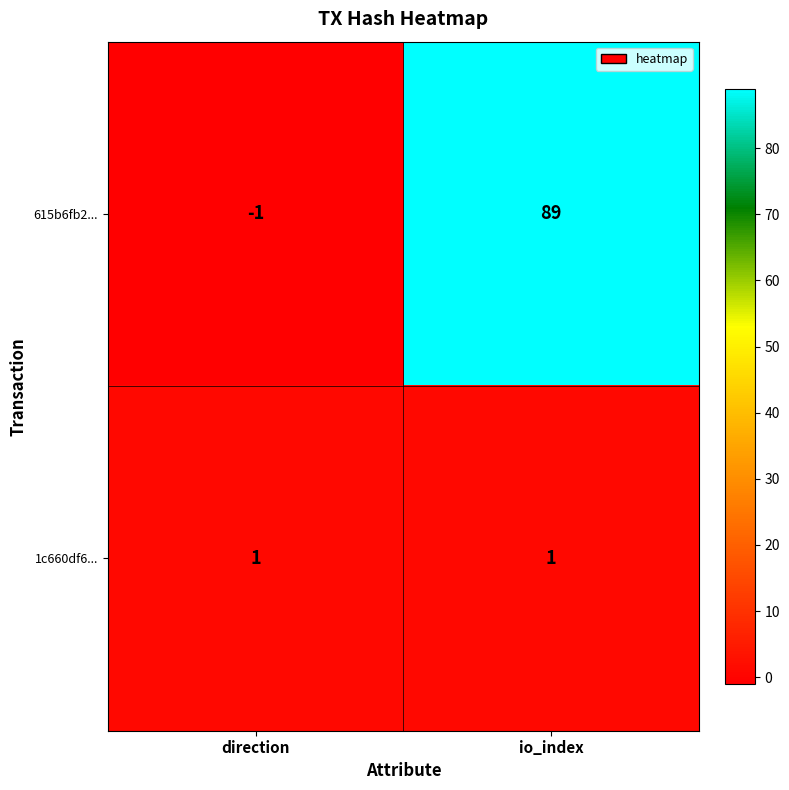

At which category is the sum across all series the highest?

io_index